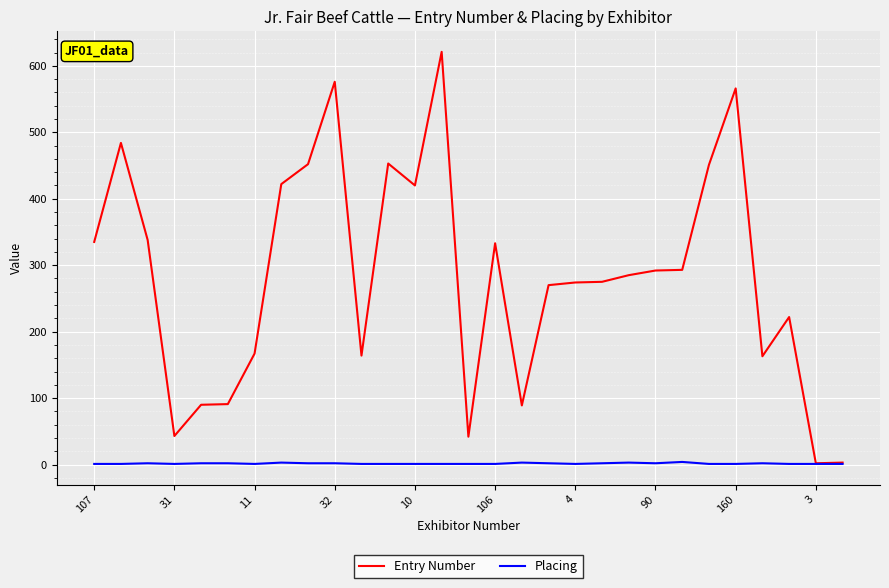

What are all the series names shown in the legend?

Entry Number, Placing